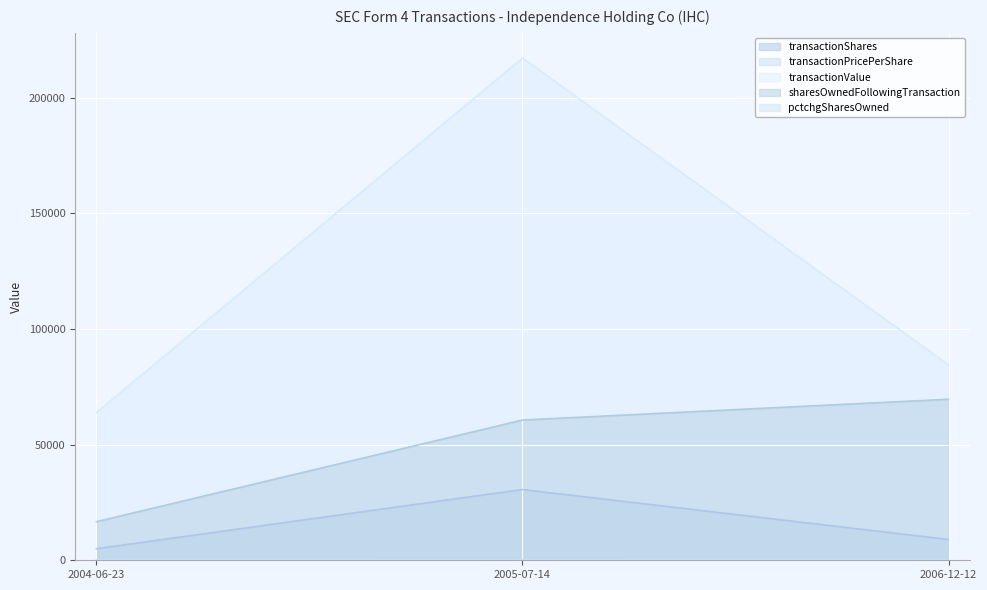

What is the spread (max minus min) of values at 2006-12-12?

84500.6